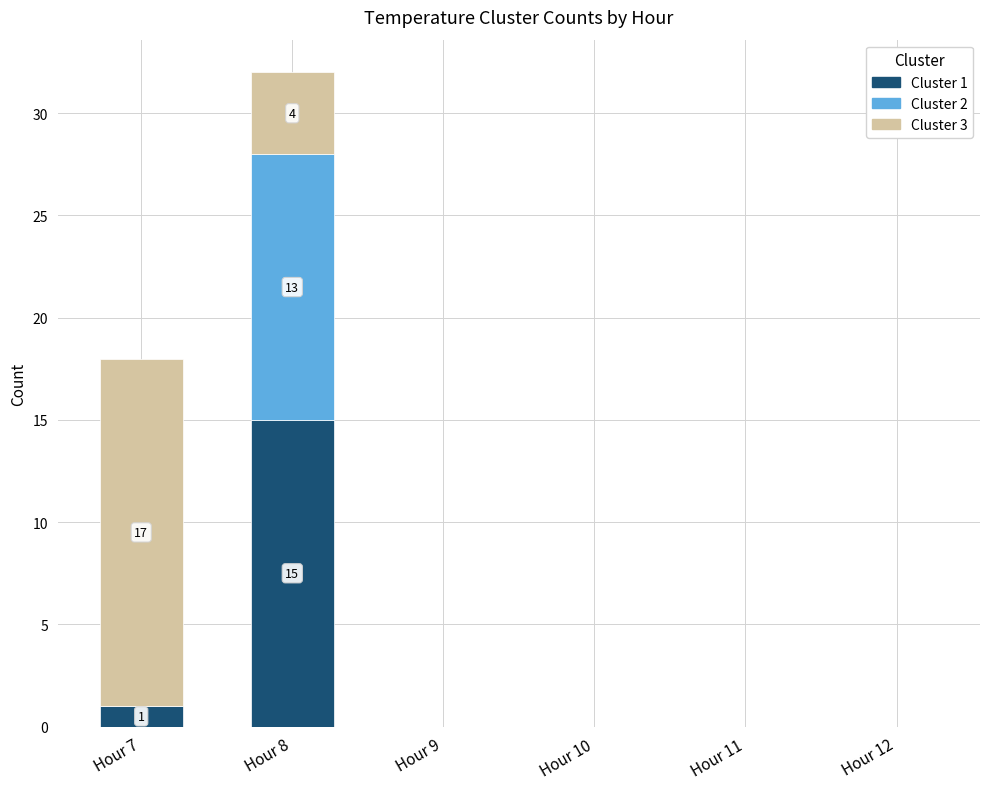

At which category is the sum across all series the highest?

Hour 8